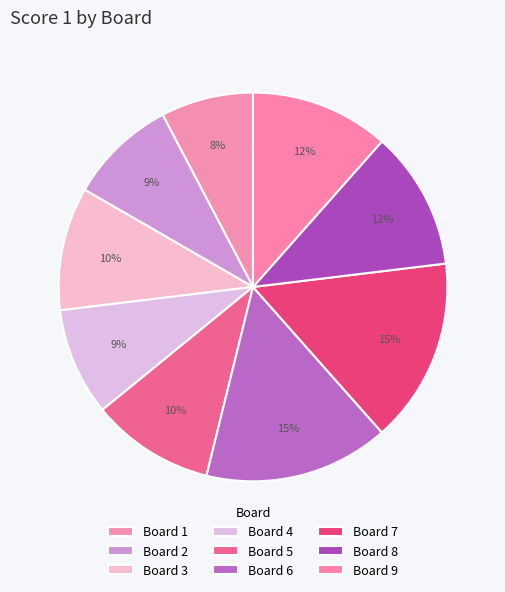

How many slices are in this pie chart?

9